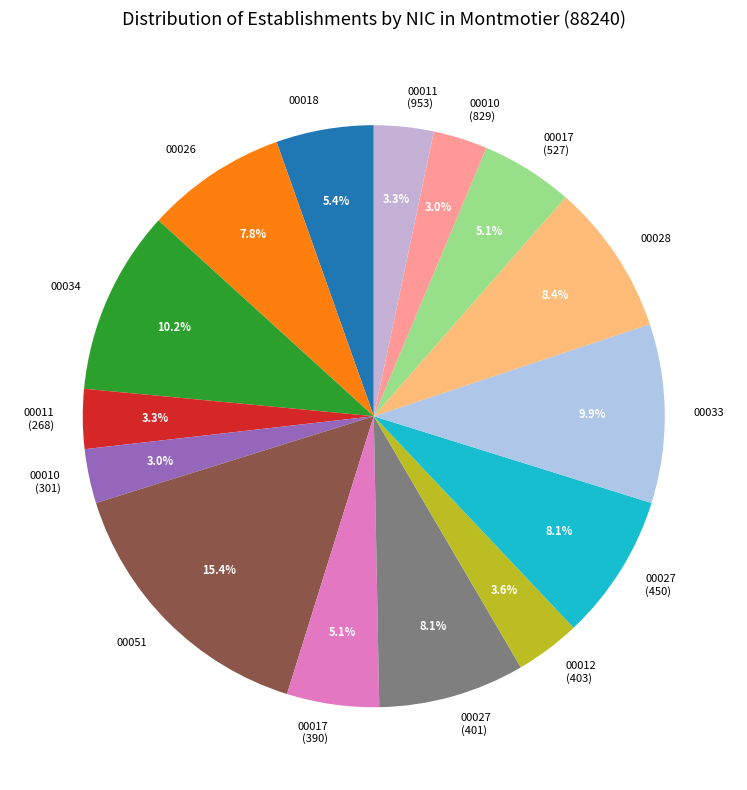

Approximately how many times larger is the value at 00033 compared to 00028?

1.2